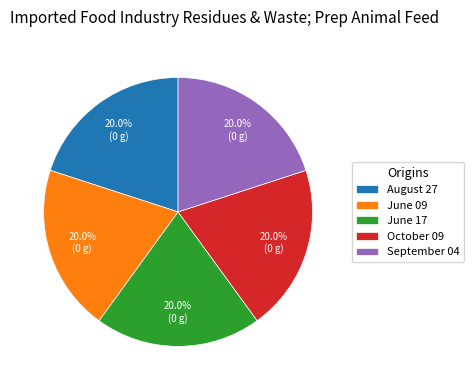

Combined, do August 27 and June 09 account for over 50%?

No